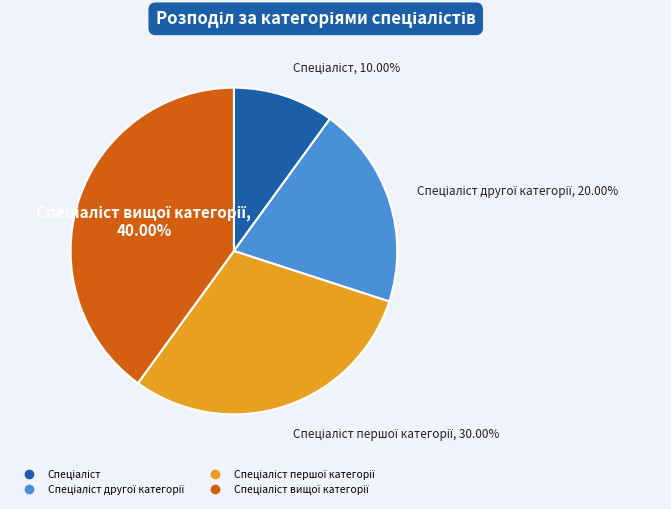

Does any single category account for the majority?

No